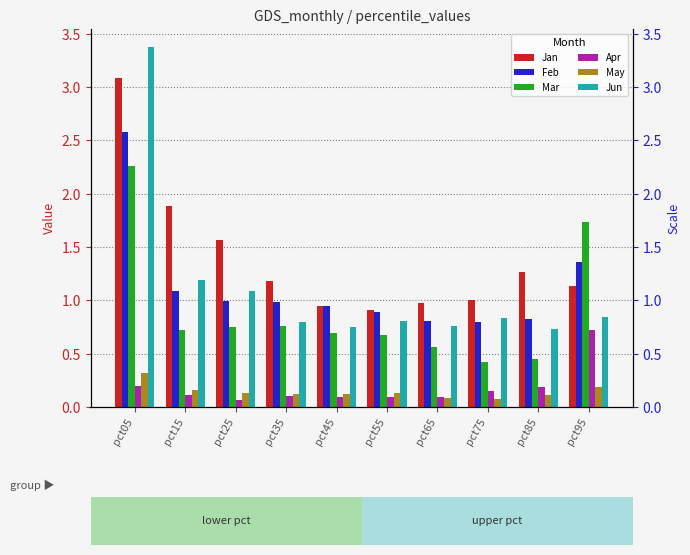

How many categories are shown in the chart?

10